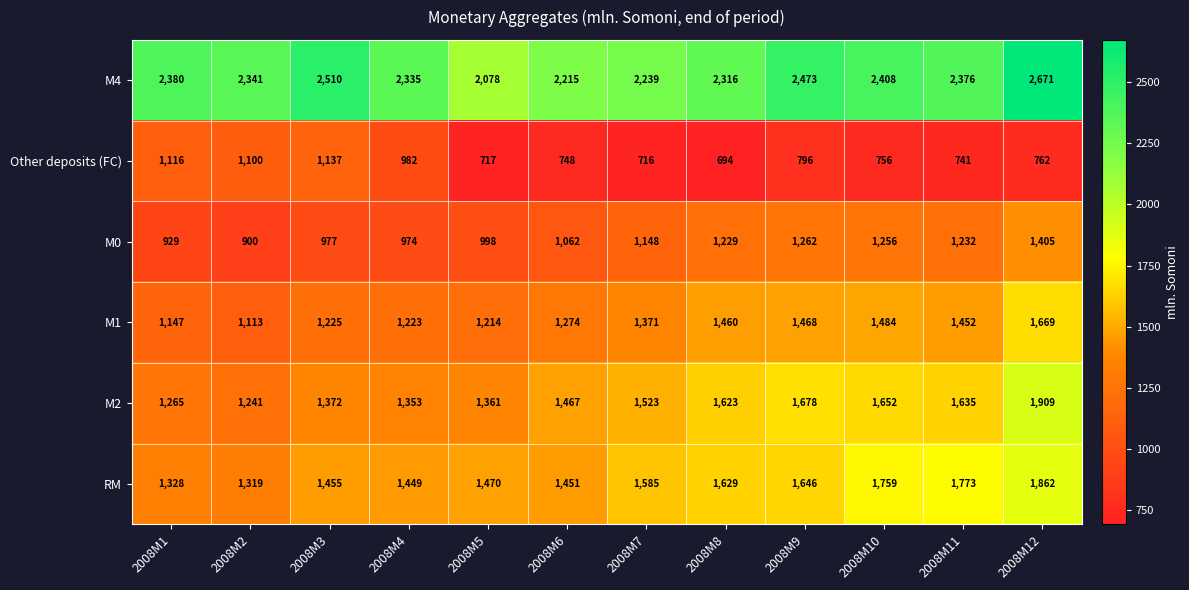

Is it true that M2 equals 940 at 2008M3?

False